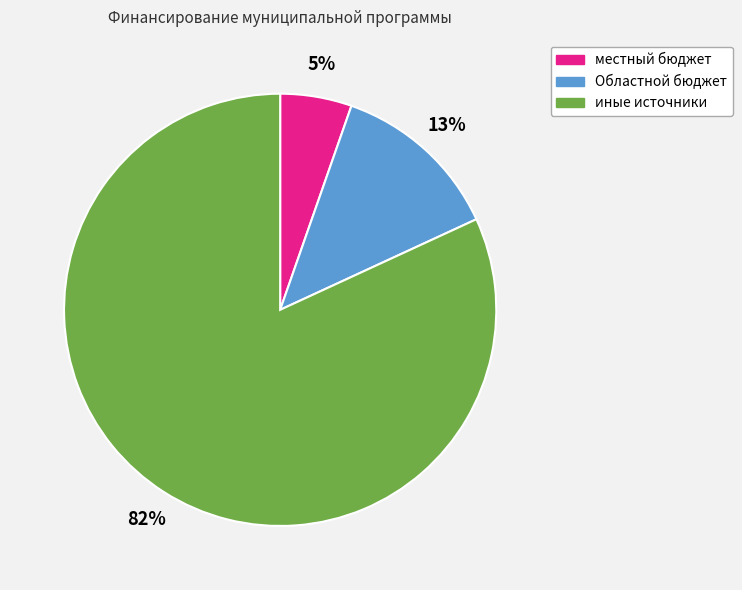

Rank the categories by value from highest to lowest.

иные источники, Областной бюджет, местный бюджет